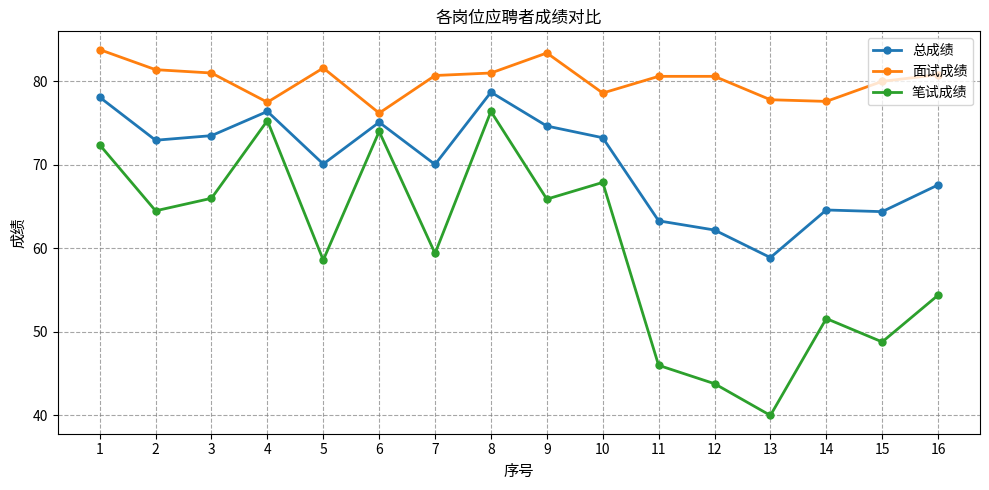

Count the number of data series in this chart.

3